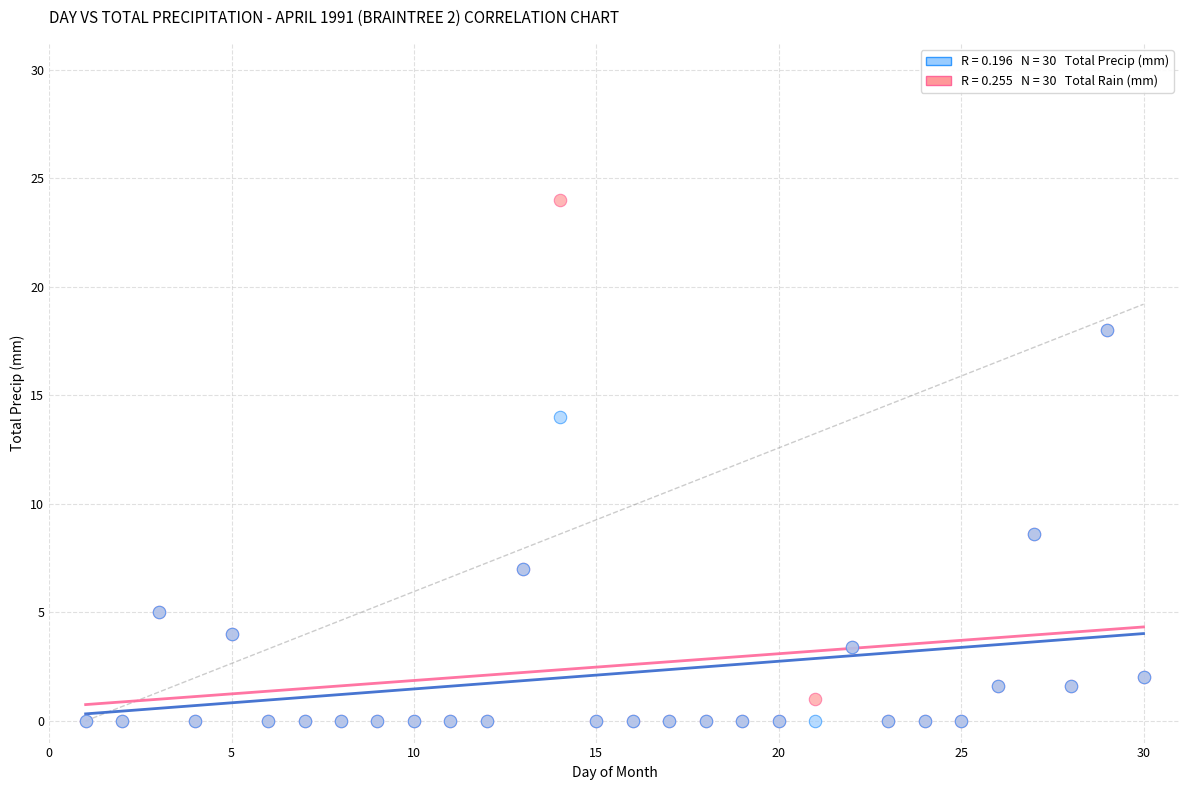

Across all series, what Y value is closest to 12?

14.0